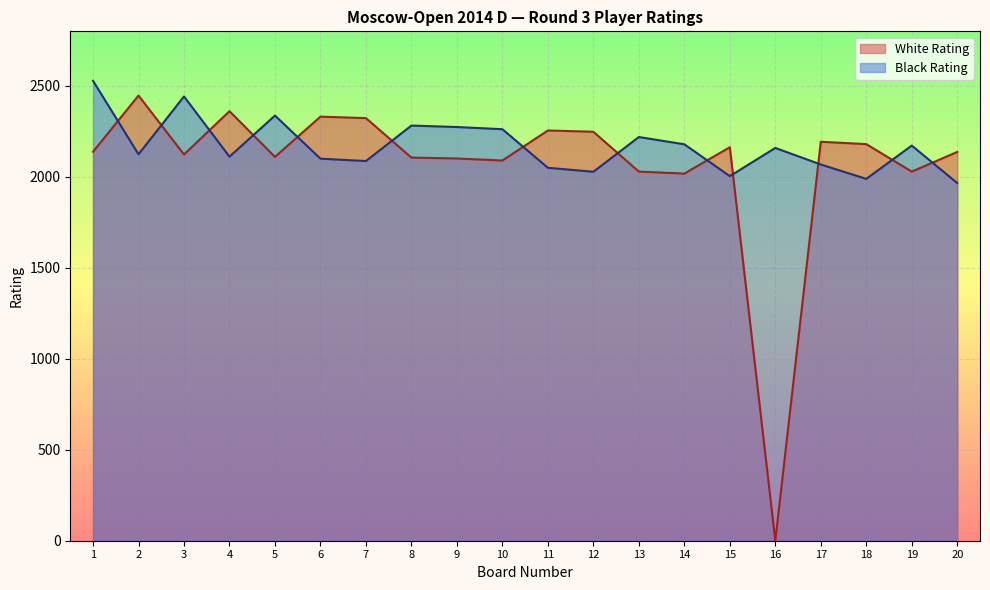

At which category does Black Rating reach its first local peak?

3